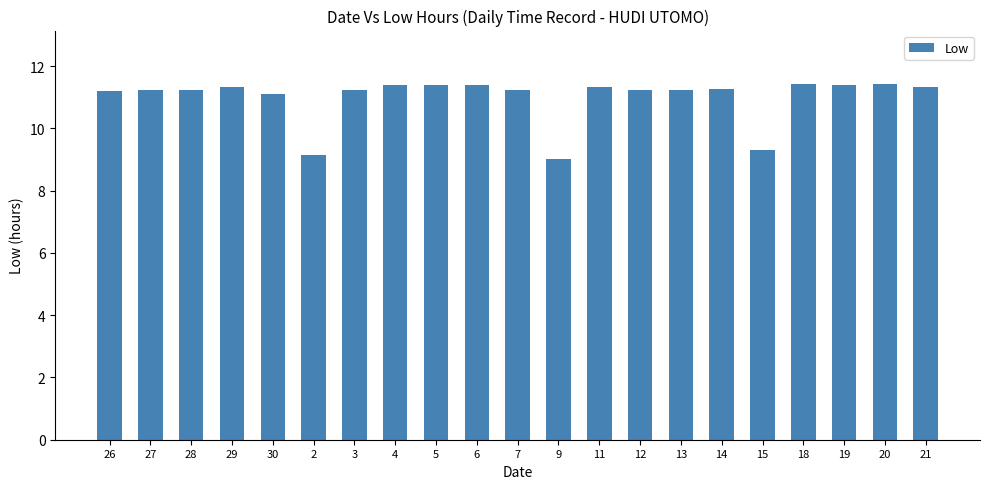

Are the bars grouped side by side (vs. stacked)?

No